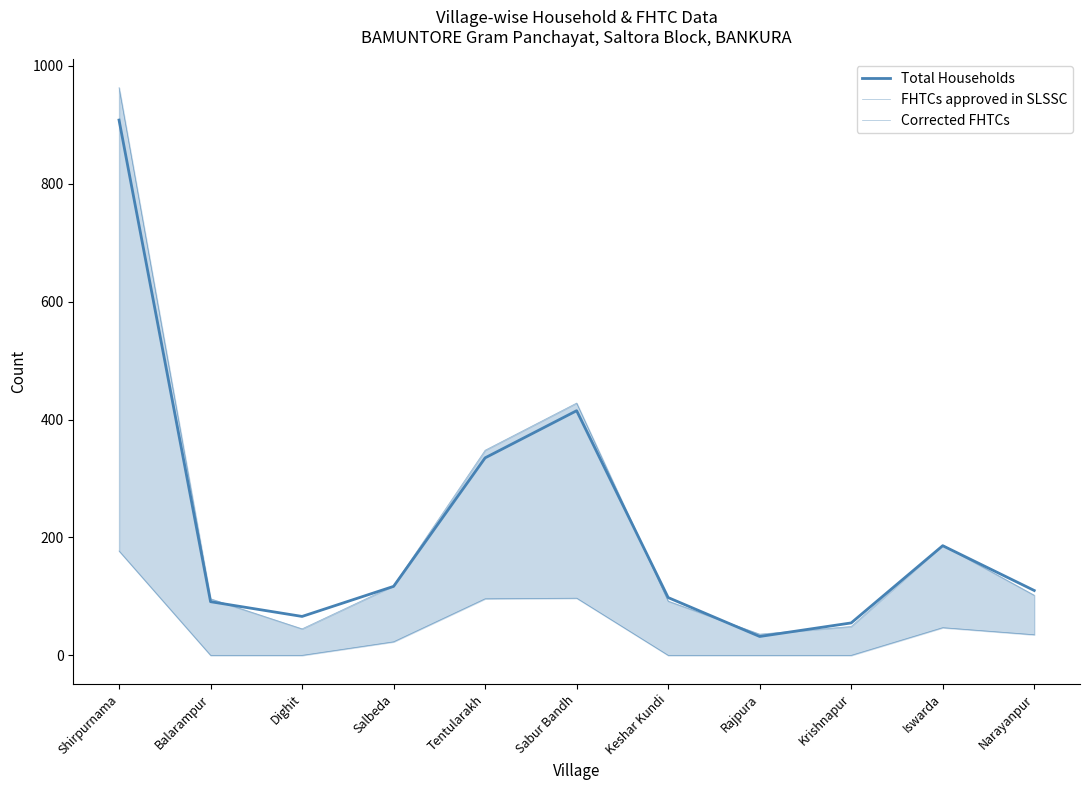

What is the label of the 6th point from the right?

Sabur Bandh